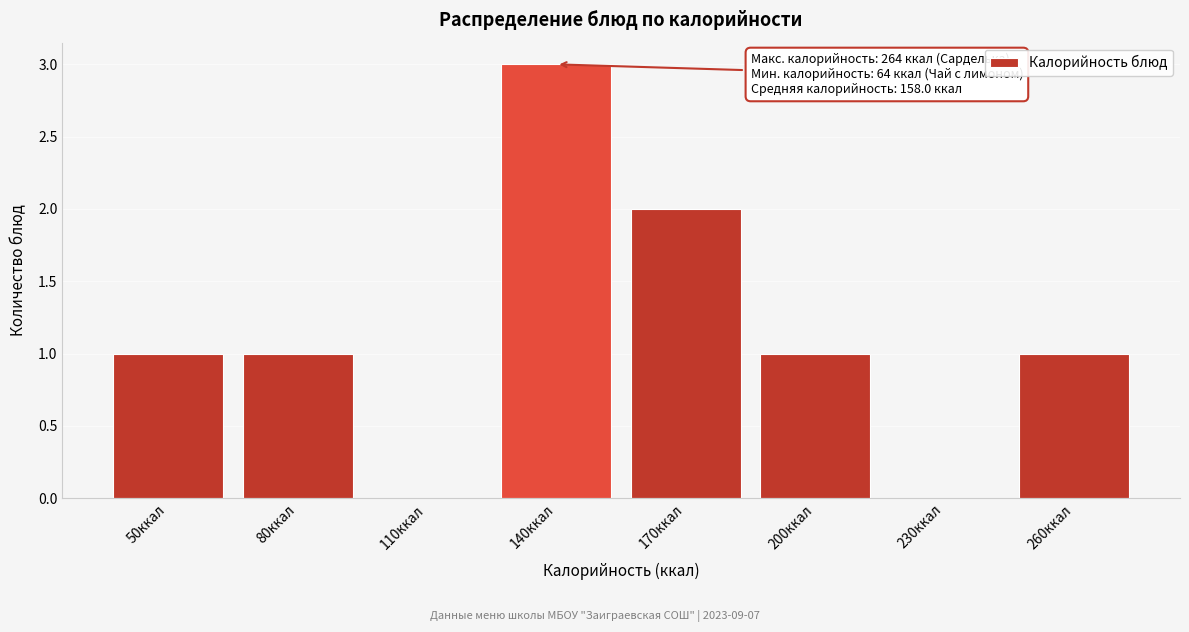

Reading left to right, what are all the values shown in this chart?

50ккал=1	80ккал=1	110ккал=0	140ккал=3	170ккал=2	200ккал=1	230ккал=0	260ккал=1